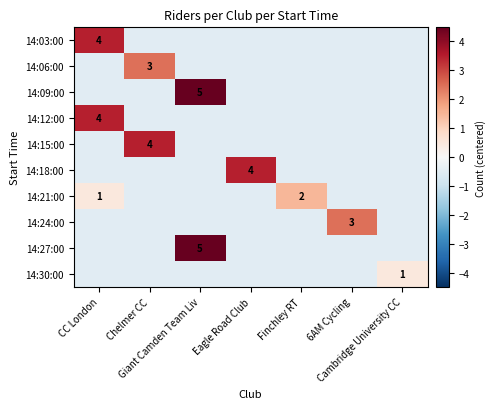

At which label is 14:27:00 closest to 1?

CC London